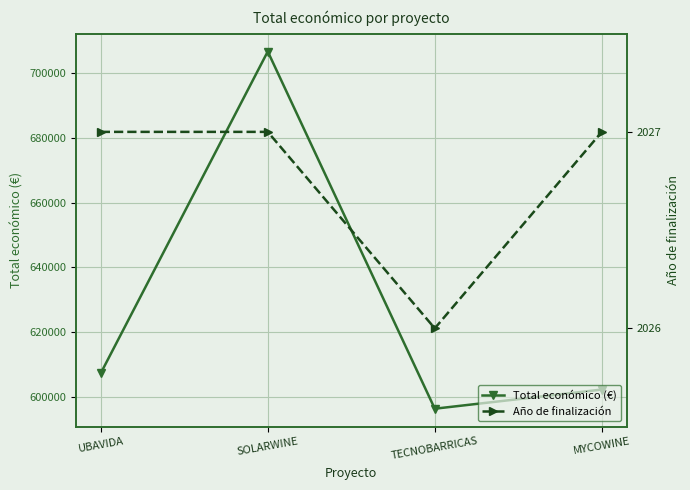

What is the spread (max minus min) of values at TECNOBARRICAS?

594358.0